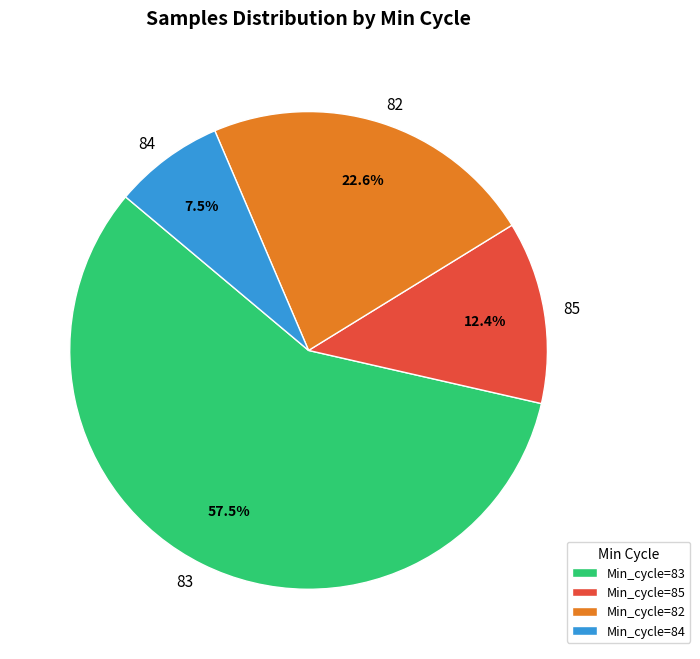

Is 85 the majority of the pie?

No